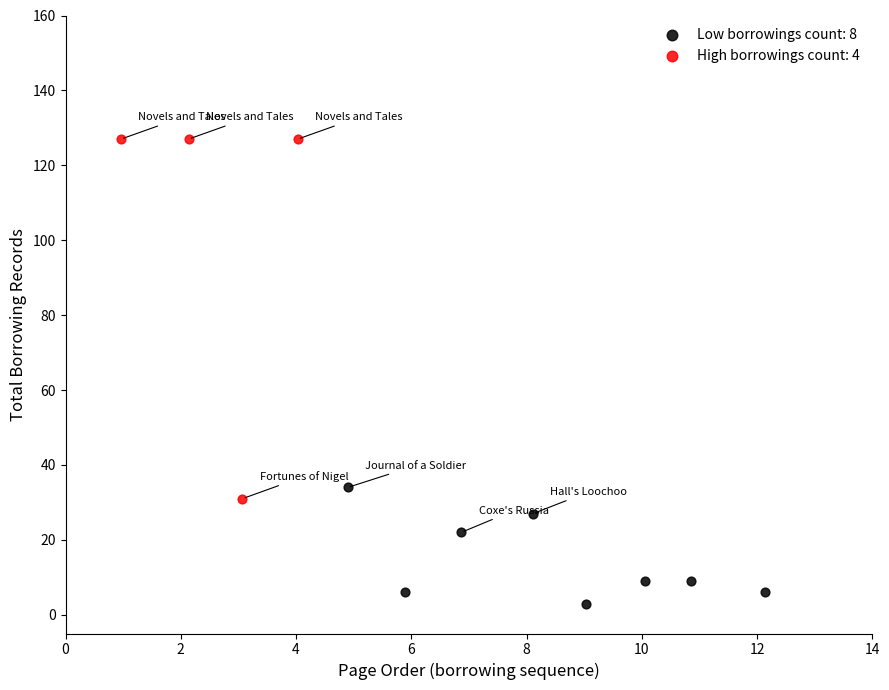

Which series contains the lowest Y value?

Low borrowings count: 8